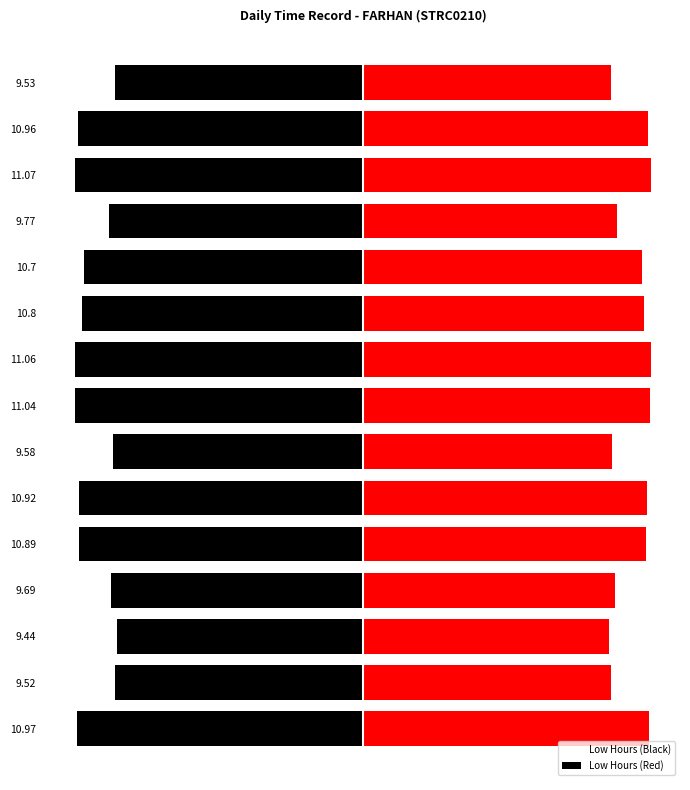

Which series changed the most between 10.7 and 11.07?

Low Hours